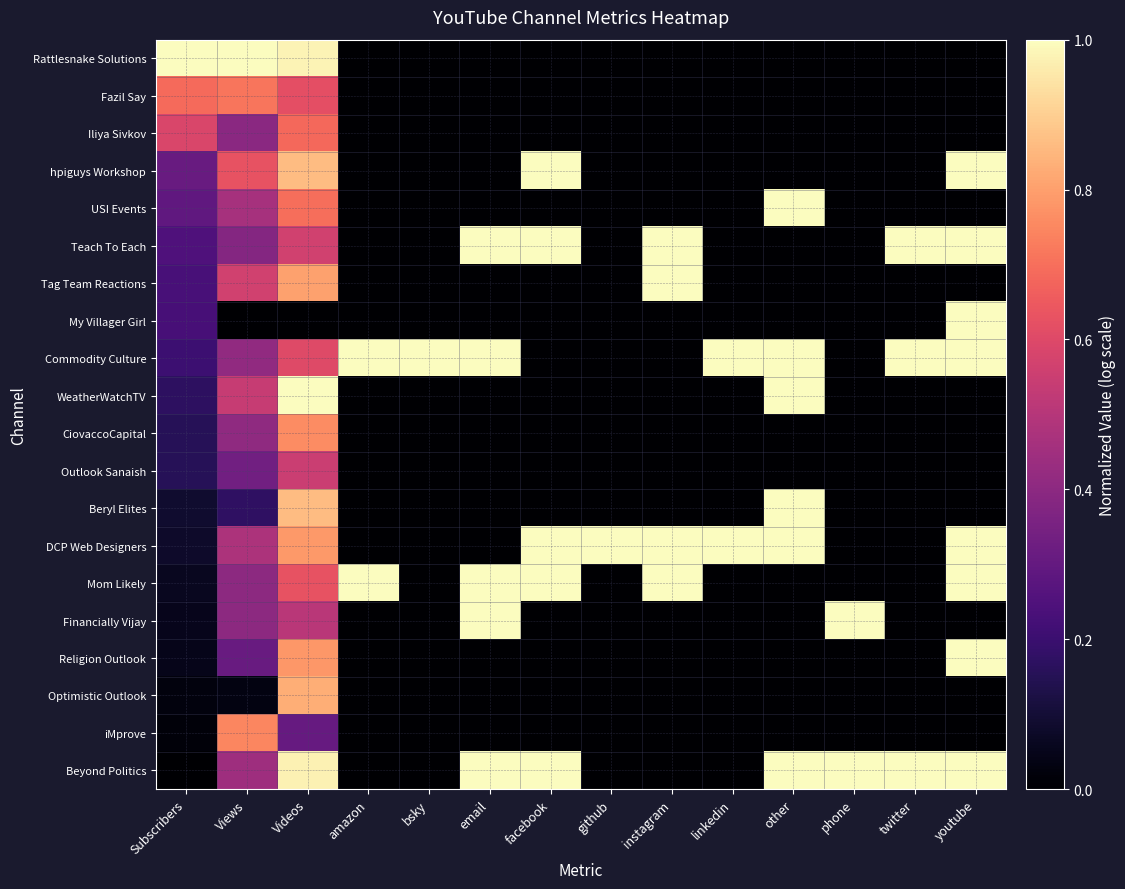

What is the total value across all series at twitter?

3.0